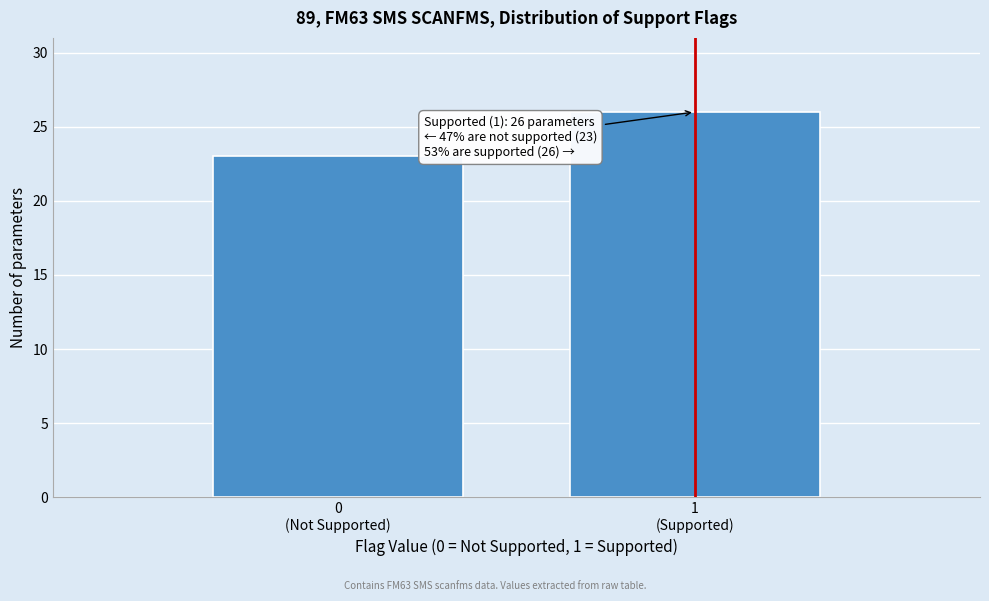

Reading right to left, what are all the values shown in this chart?

26	23